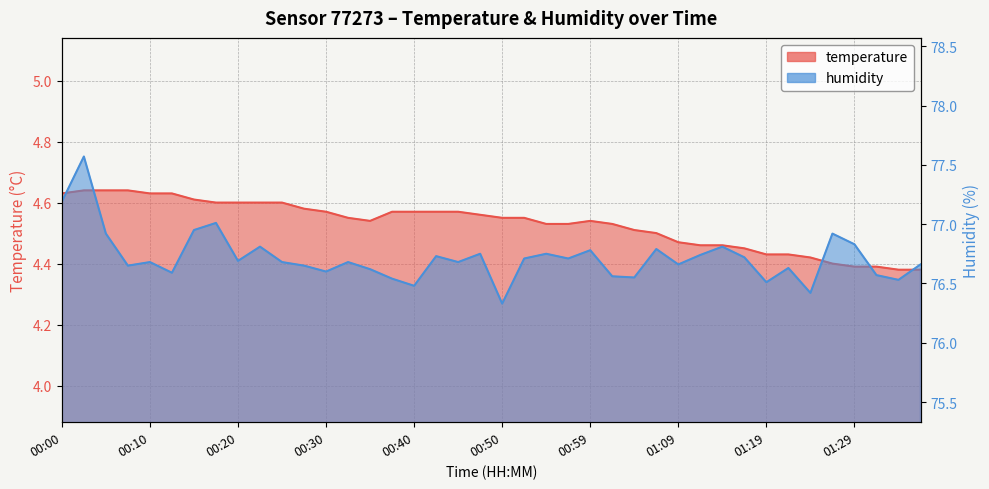

Where is the first local maximum for humidity?

00:03